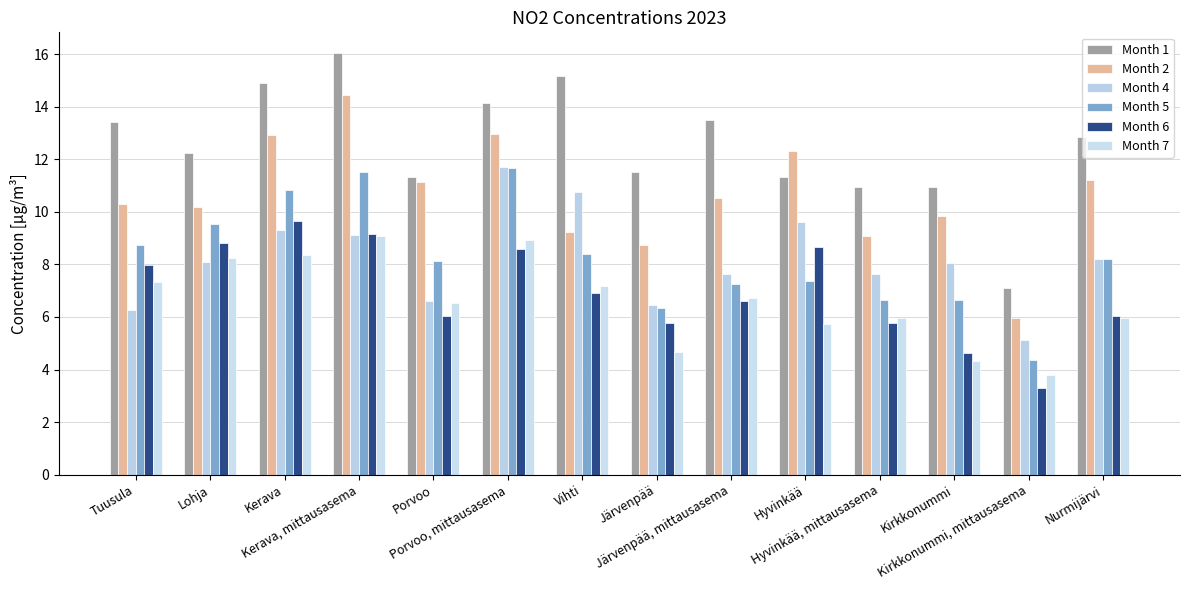

The value of Month 7 at Lohja is 11.3. True or false?

False